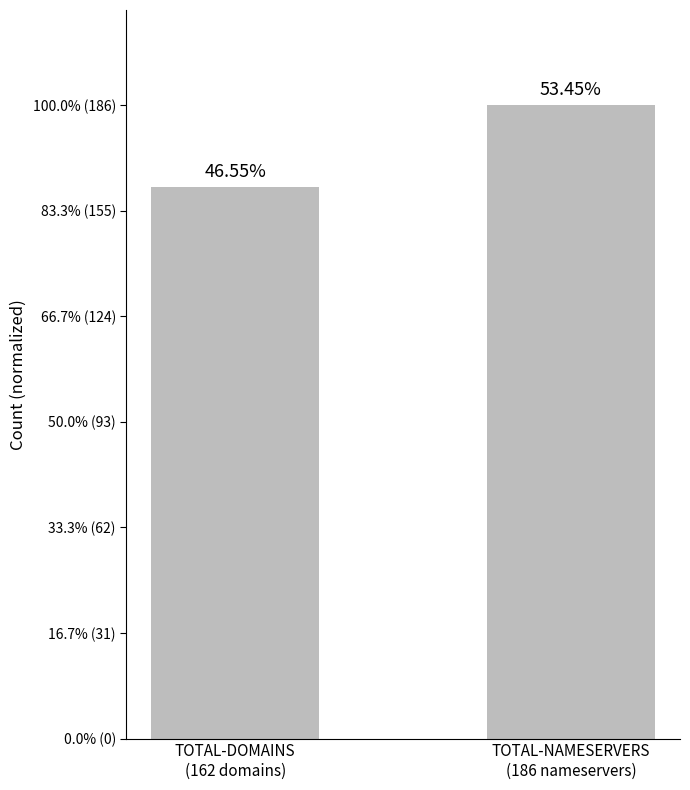

Are the bars horizontal?

No